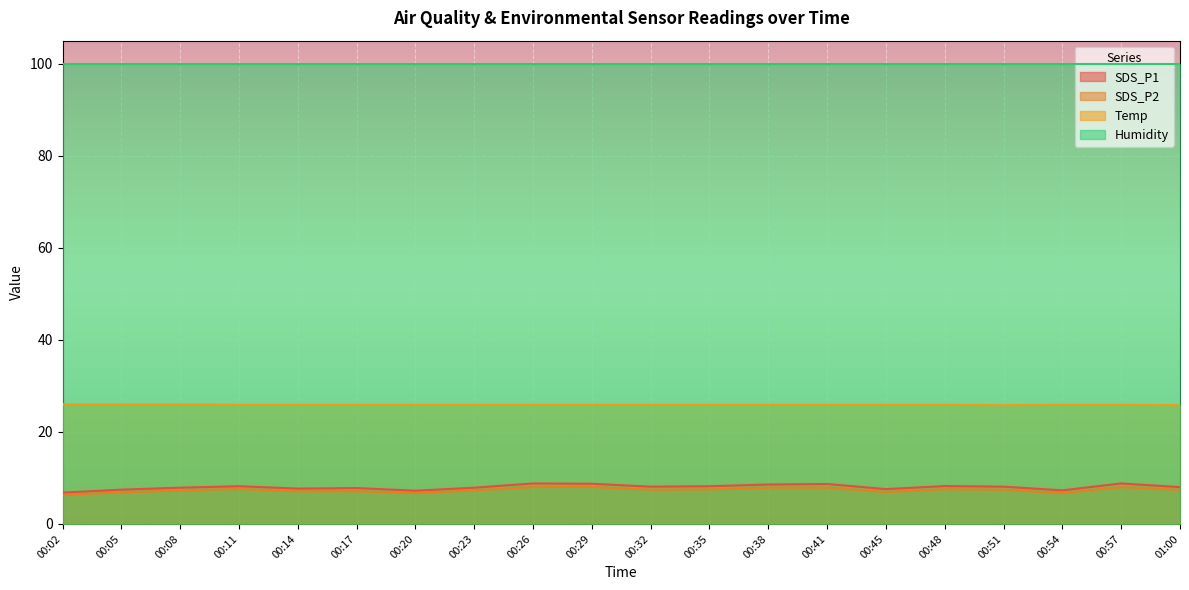

True or false: SDS_P2 and Temp intersect in this chart.

False